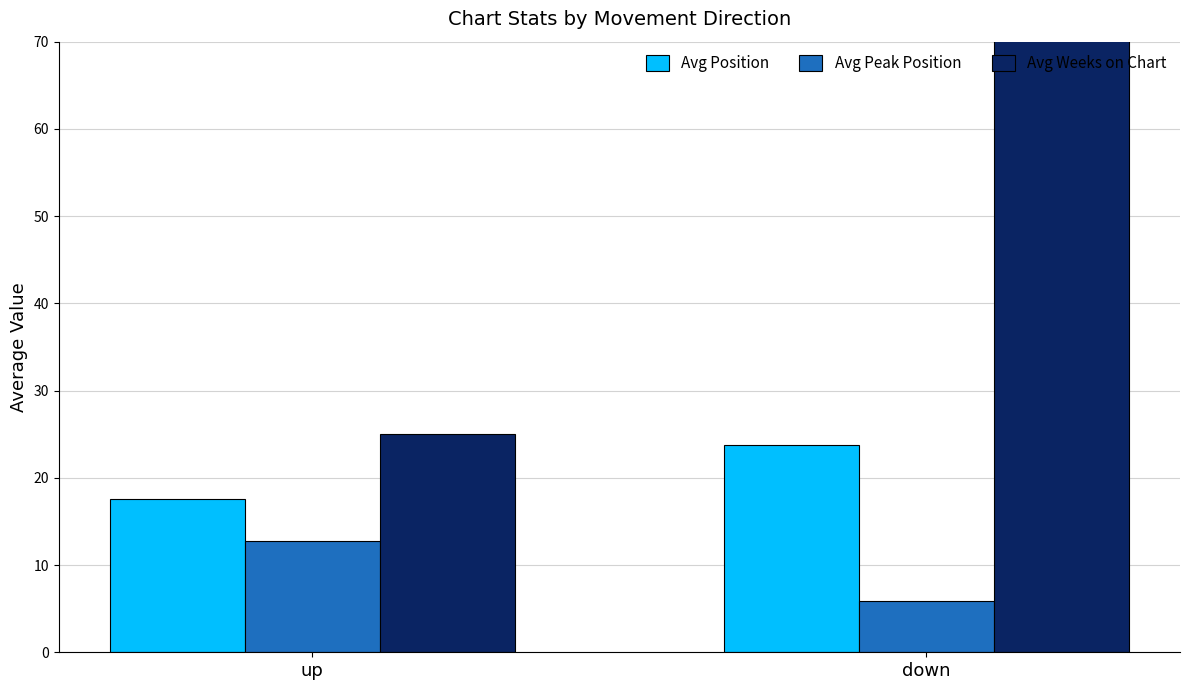

How many bars are there in each group?

3